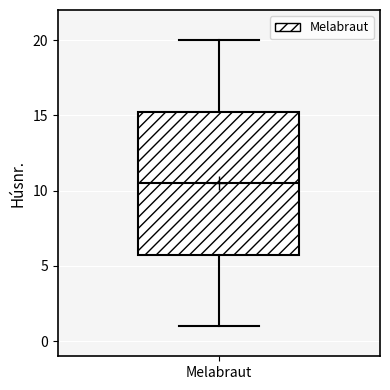

Transcribe this box plot: give where the median line is, the range the box spans, and where the two whiskers end, as read against the y-axis. The values are not printed on the chart, so give them approximately, as read against the axis.

median 10.5, box 6.0 to 15.5, whiskers 1.0 to 20.0